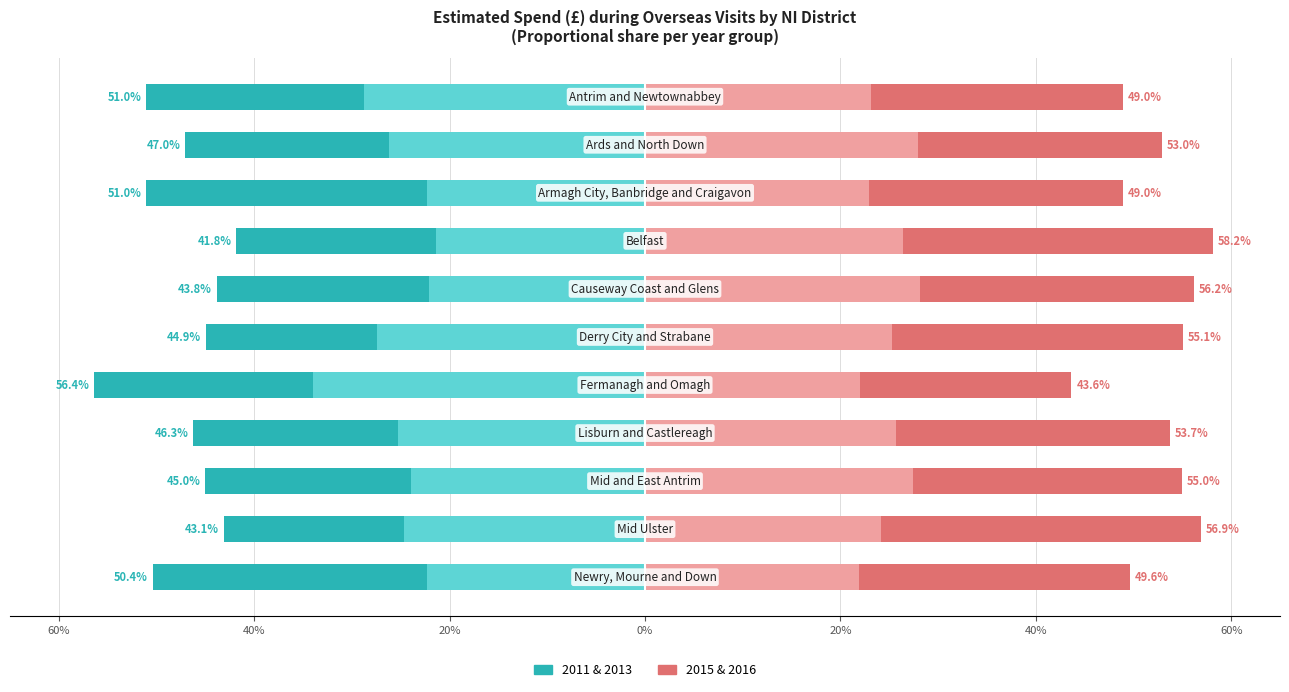

Which series has the largest total across all categories?

2015 & 2016 (Private School)